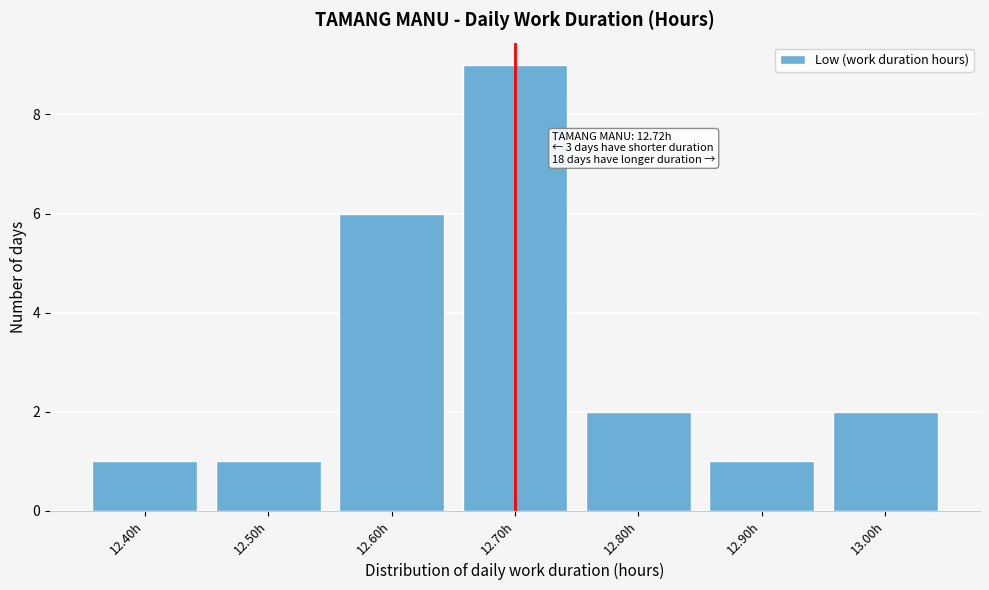

Reading right to left, list all the values displayed in this chart.

13.00h=2	12.90h=1	12.80h=2	12.70h=9	12.60h=6	12.50h=1	12.40h=1